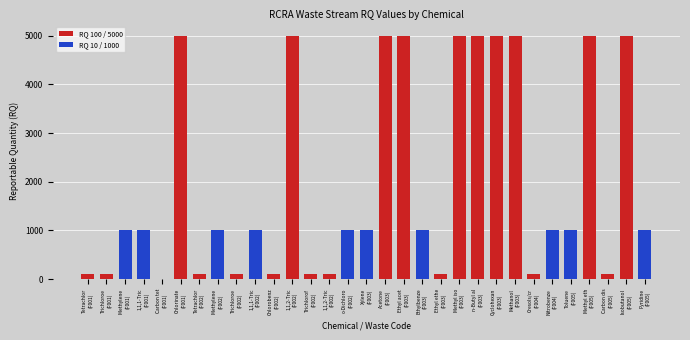

What value does the RQ 100 series have at F005?

100